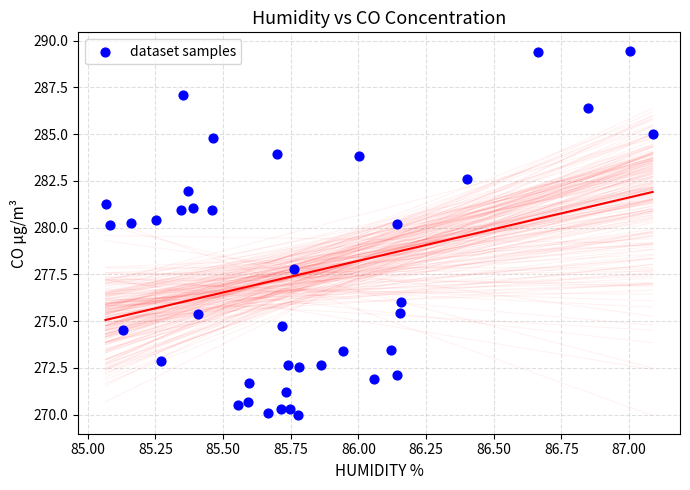

What is the range of Y values (max minus min)?

19.5